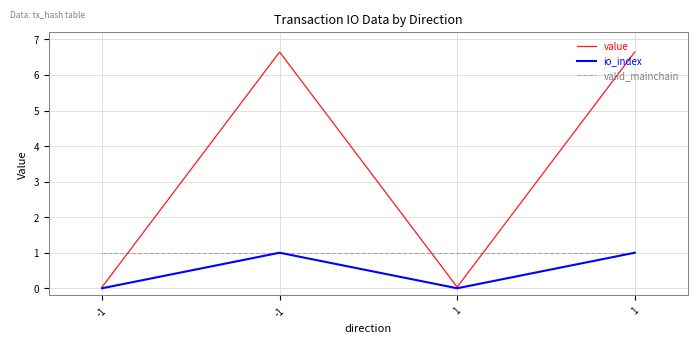

Reading left to right, list all the values displayed in this chart.

value: -1=0.0	-1=6.6	1=0.0	1=6.6
io_index: -1=0.0	-1=1.0	1=0.0	1=1.0
valid_mainchain: -1=1.0	-1=1.0	1=1.0	1=1.0